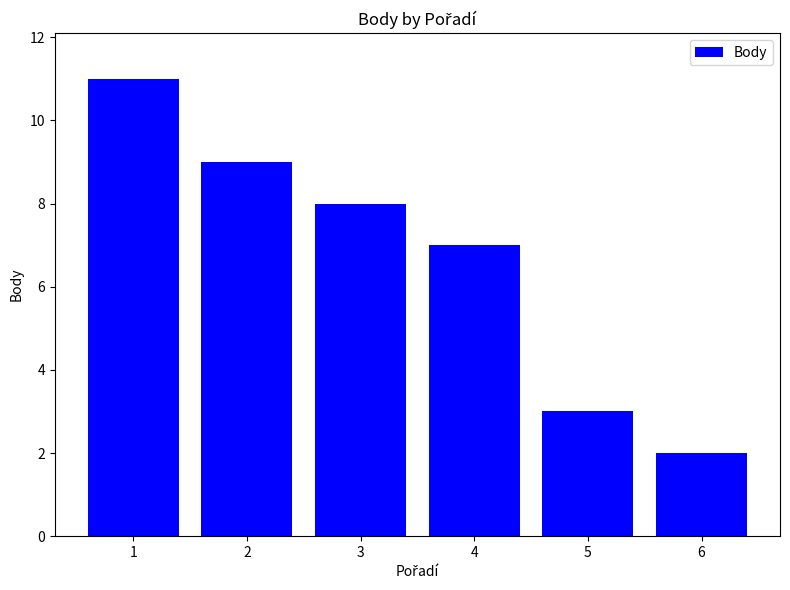

What is the value of the 6th bar from the left?

2